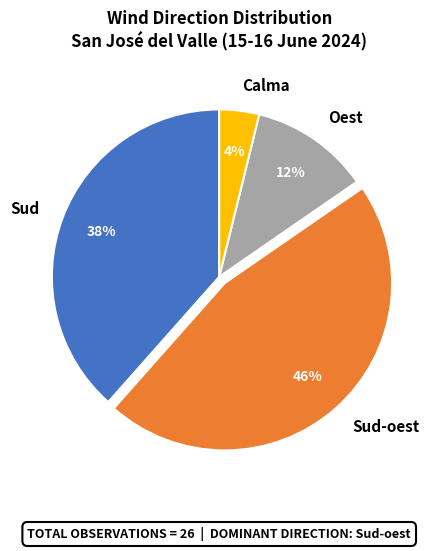

To the nearest percent, what portion does Oest represent?

12%